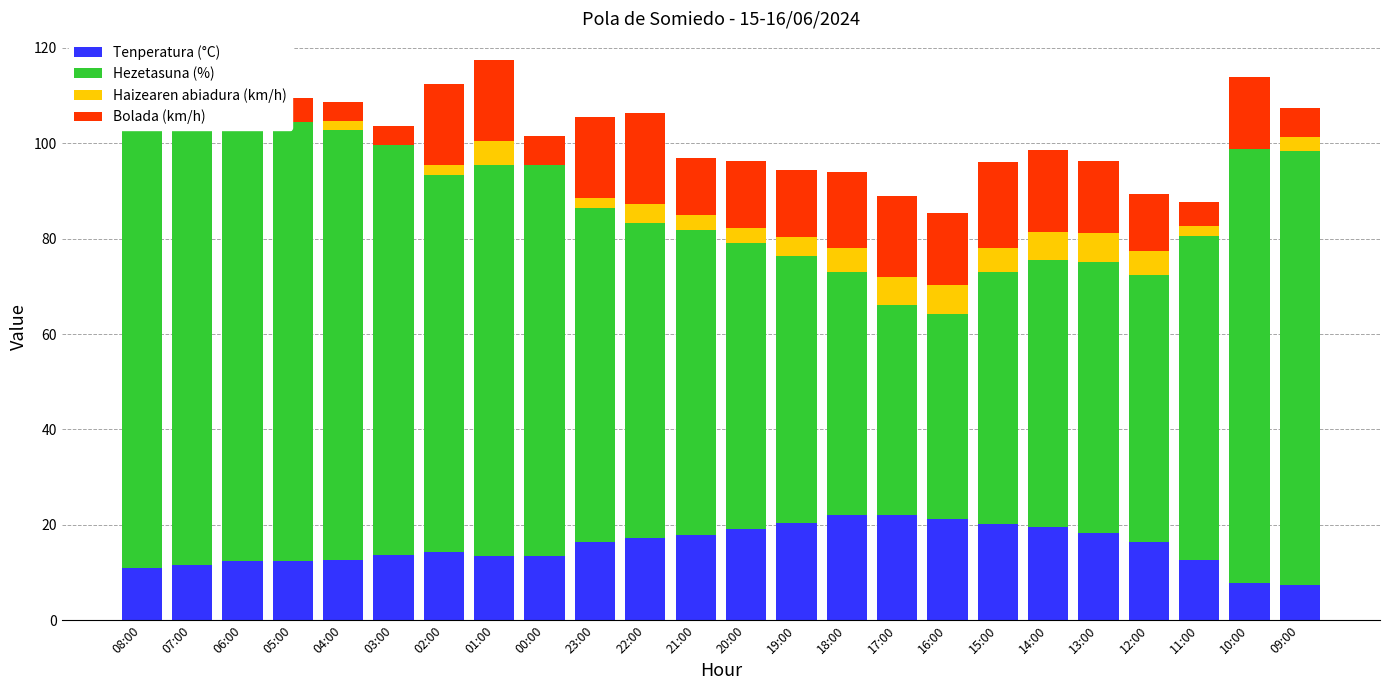

How many Haizearen abiadura (km/h) values are between 0 and 5?

20